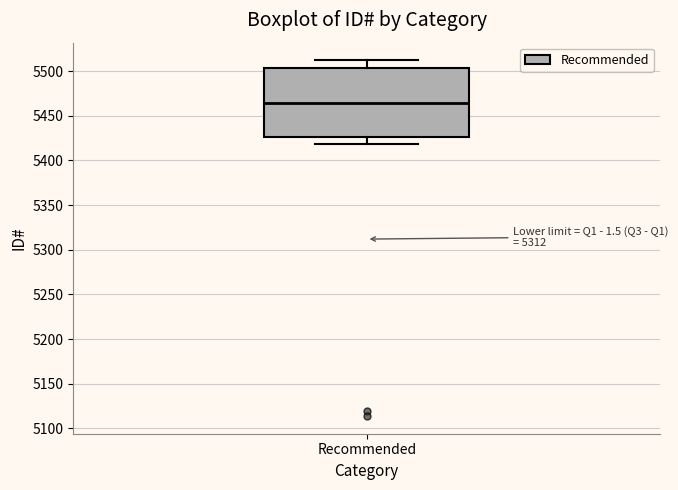

Where does the lower whisker of the box for Recommended end on the y-axis? The values are not printed on the chart, so give them approximately, as read against the axis.

5420